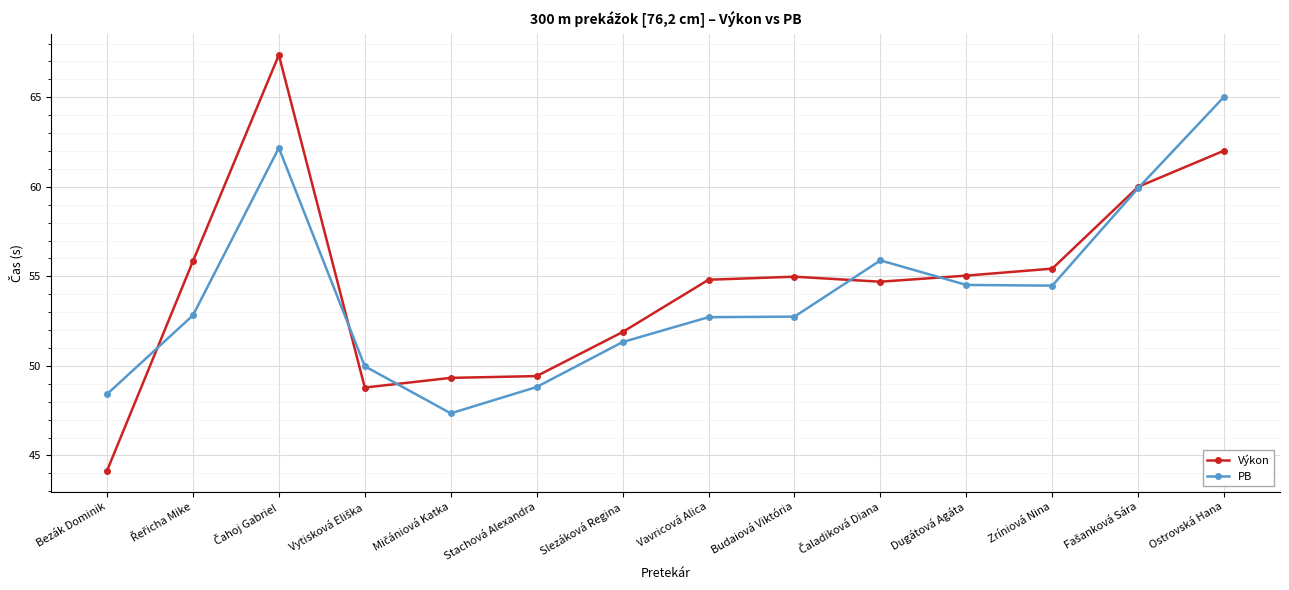

At which label does PB reach its peak?

Ostrovská Hana